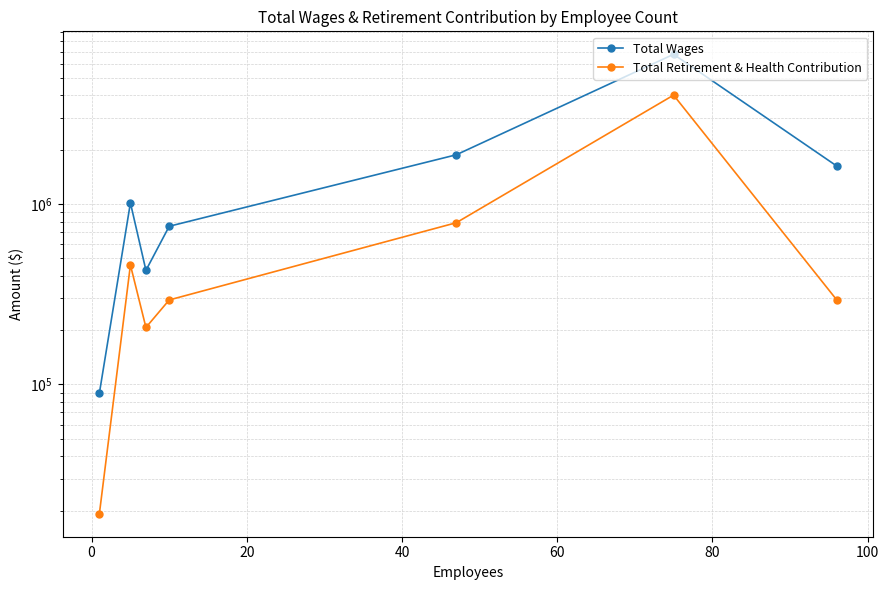

True or false: Total Retirement & Health Contribution and Total Wages intersect in this chart.

False